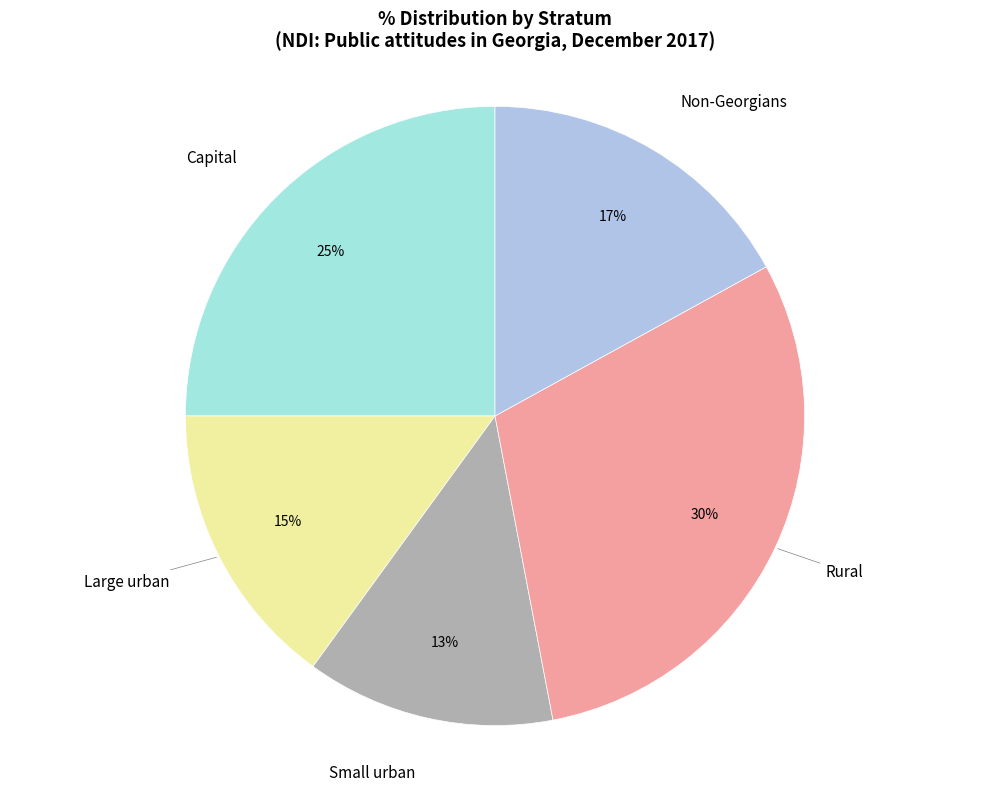

Is there any slice that represents more than half of the pie?

No